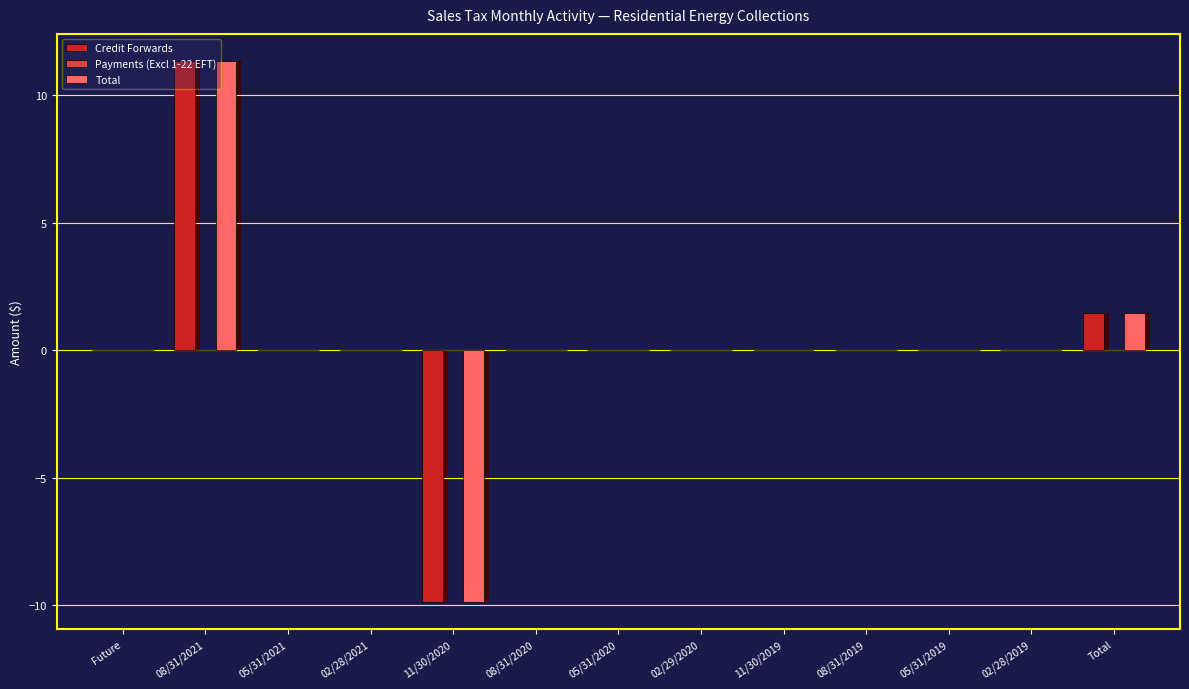

Which series has the largest total across all categories?

Credit Forwards